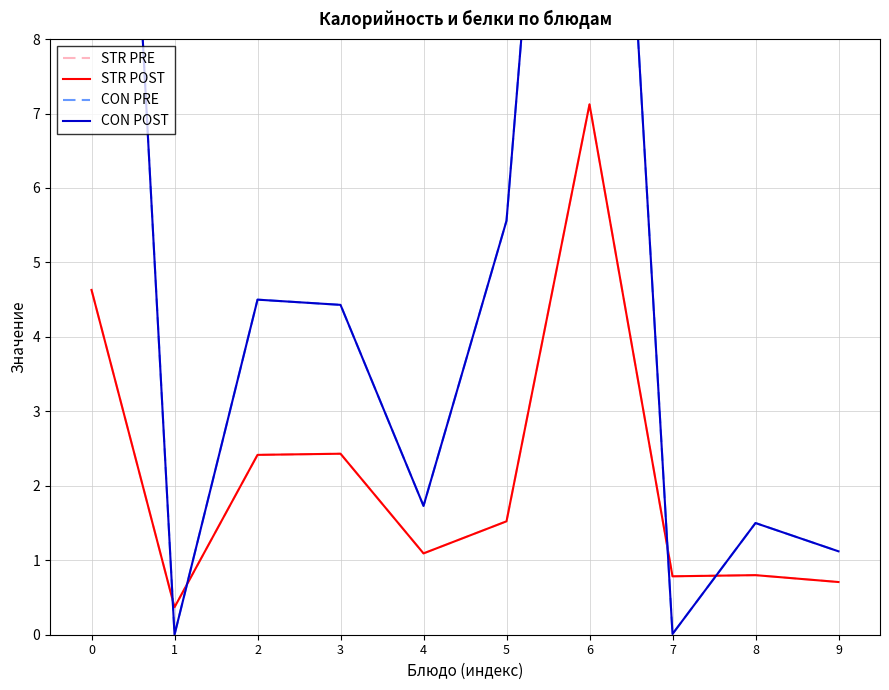

What is the sum of all CON POST values?

59.0